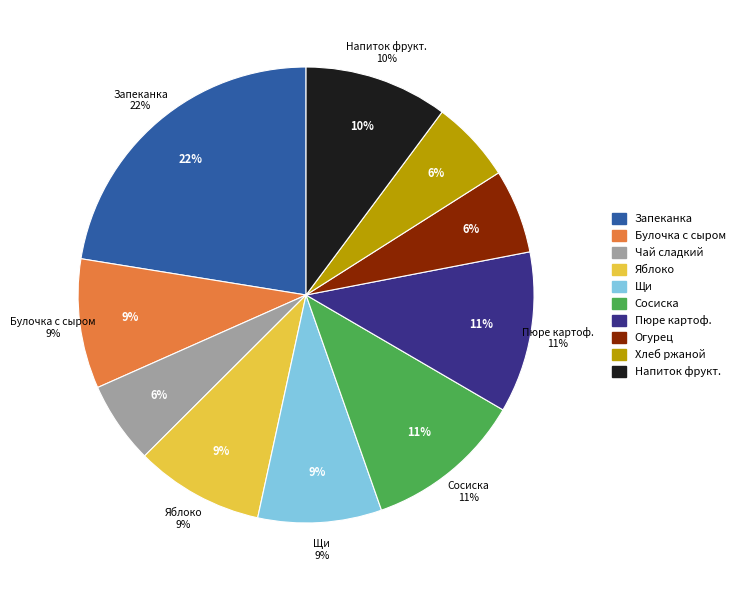

Combined, what portion of the pie is Яблоко св.порц. and Щи из свежей капусты?

17.9%